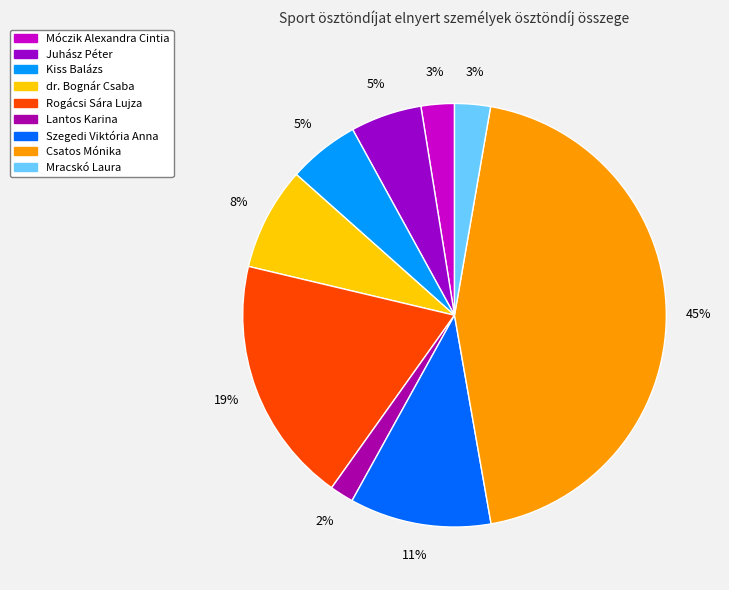

True or false: Lantos Karina accounts for 2% of the total.

True